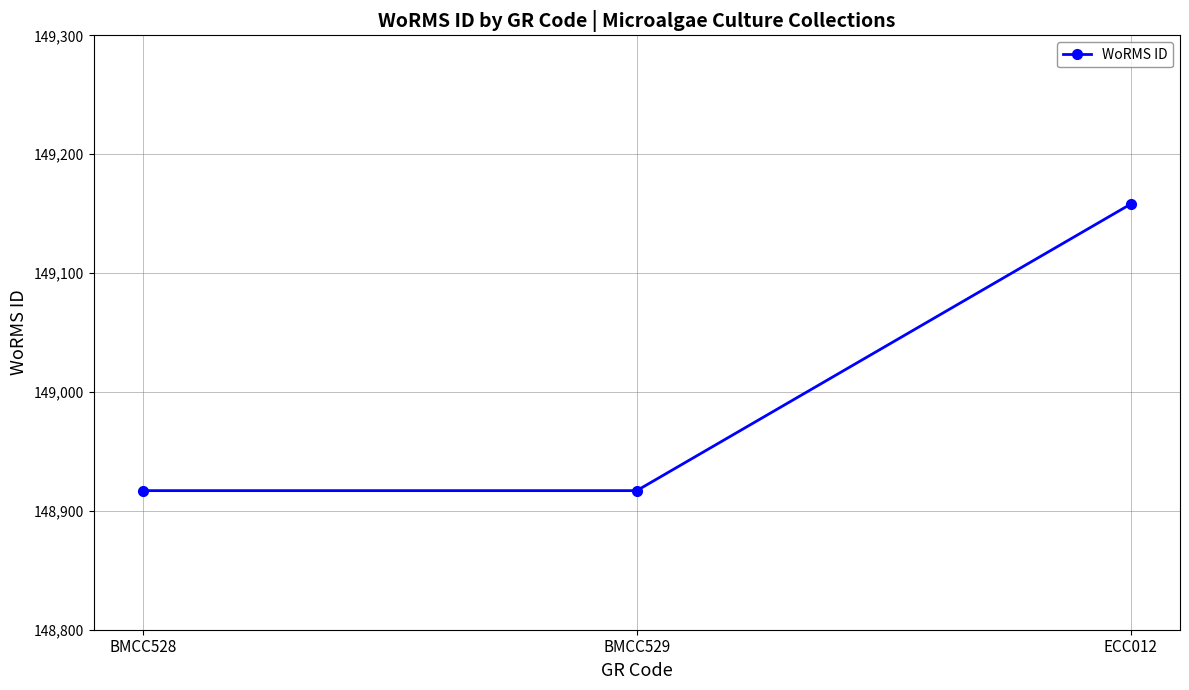

What is the label of the 1st point from the right?

ECC012